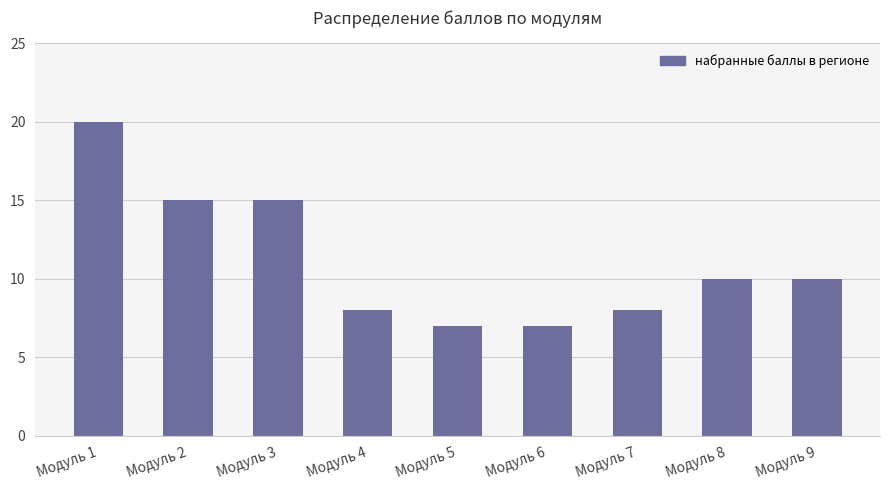

The value at Модуль 2 is 22. True or false?

False